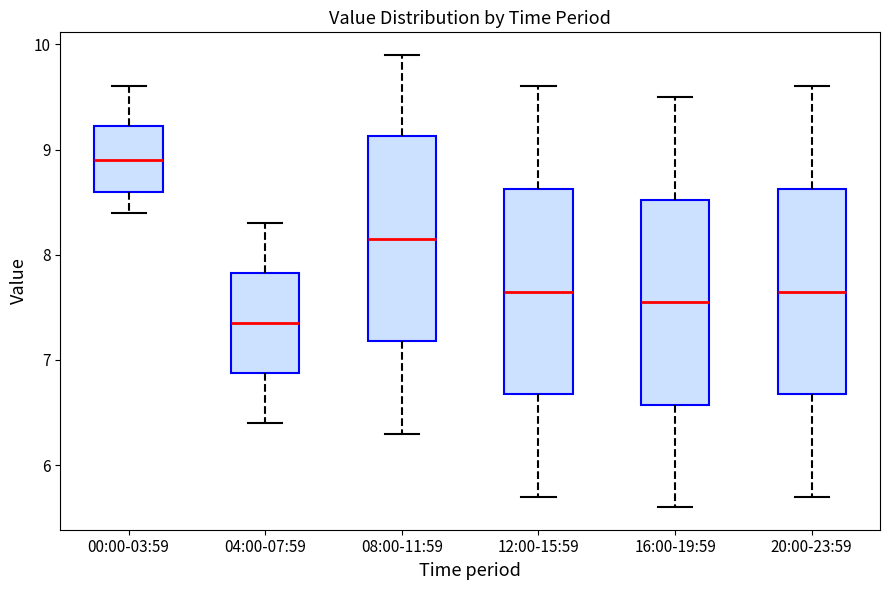

Reading left to right, read every box against the y-axis: the position of its median line, the range the box covers, and the ends of its whiskers. The values are not printed on the chart, so give them approximately, as read against the axis.

00:00-03:59: median 8.9, box 8.6 to 9.2, whiskers 8.4 to 9.6
04:00-07:59: median 7.4, box 6.9 to 7.8, whiskers 6.4 to 8.3
08:00-11:59: median 8.2, box 7.2 to 9.1, whiskers 6.3 to 9.9
12:00-15:59: median 7.7, box 6.7 to 8.6, whiskers 5.7 to 9.6
16:00-19:59: median 7.6, box 6.6 to 8.5, whiskers 5.6 to 9.5
20:00-23:59: median 7.7, box 6.7 to 8.6, whiskers 5.7 to 9.6